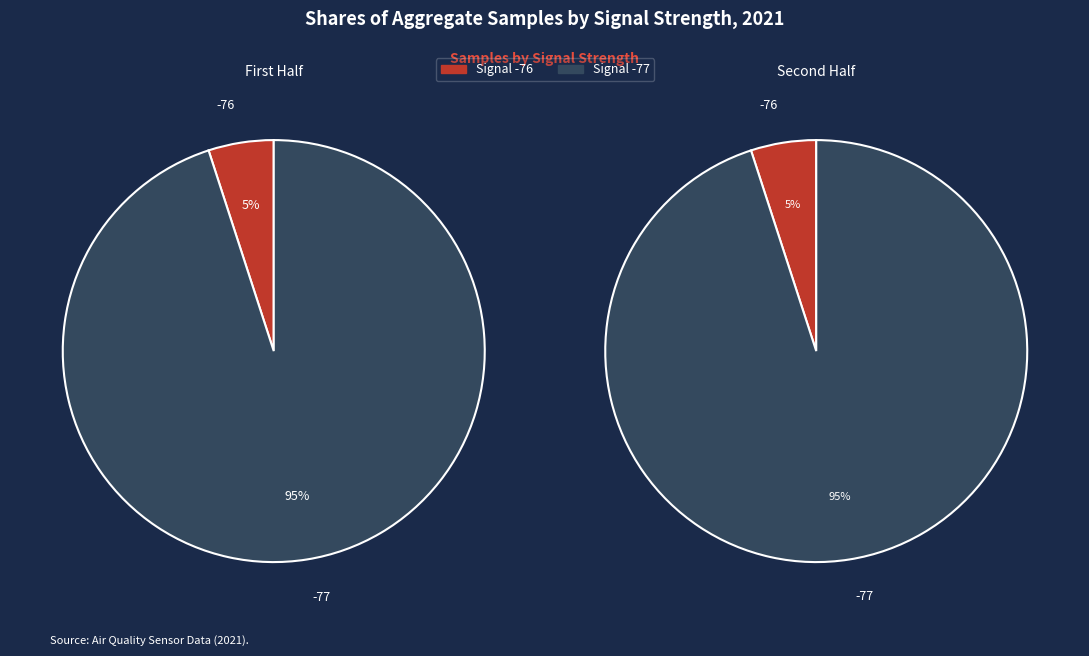

True or false: 24 accounts for 1% of the total.

False